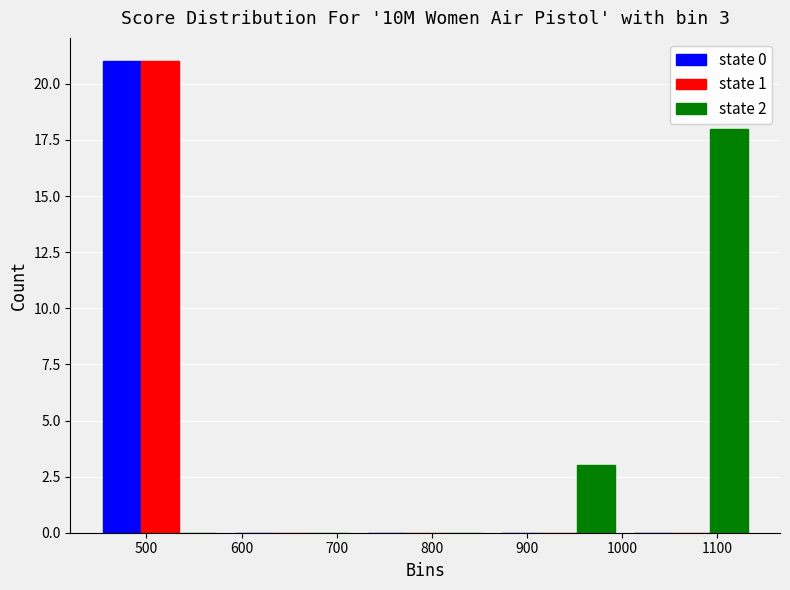

In the state 1 series, which range on the x-axis has the tallest bar?

440 to 580